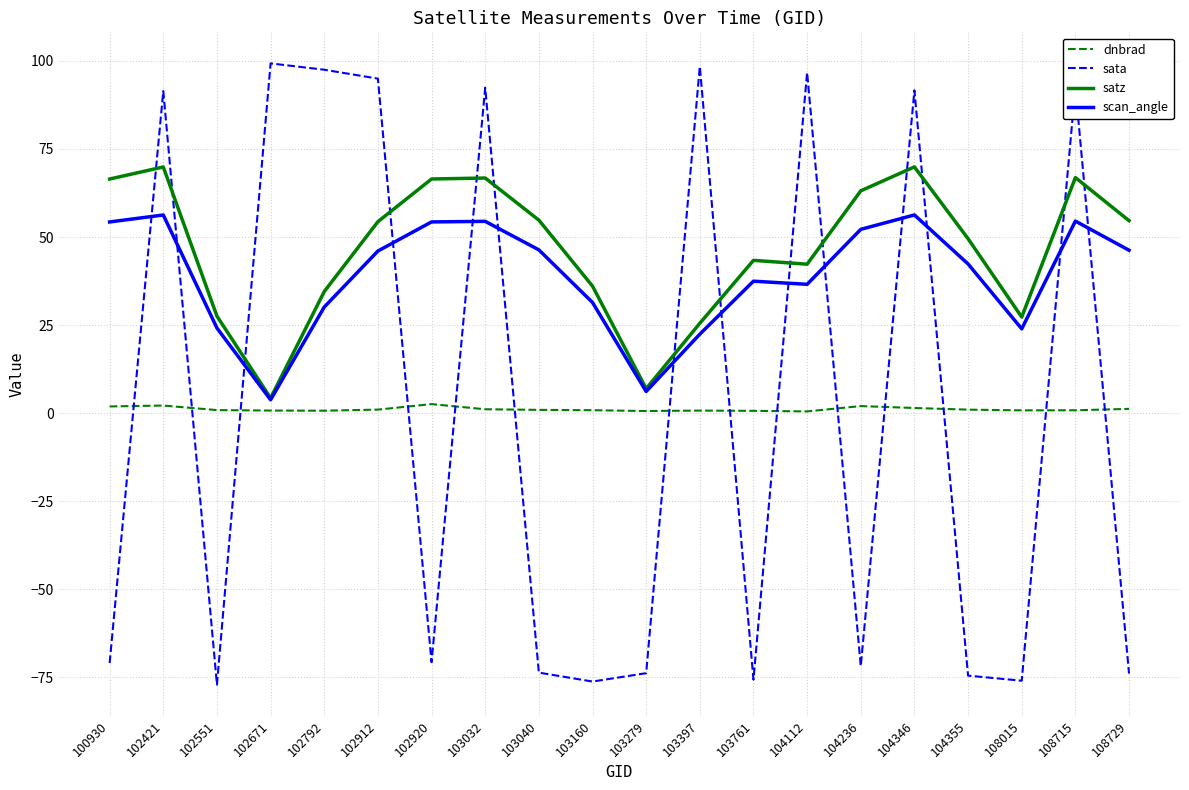

Is this an area chart (filled region under the line)?

No